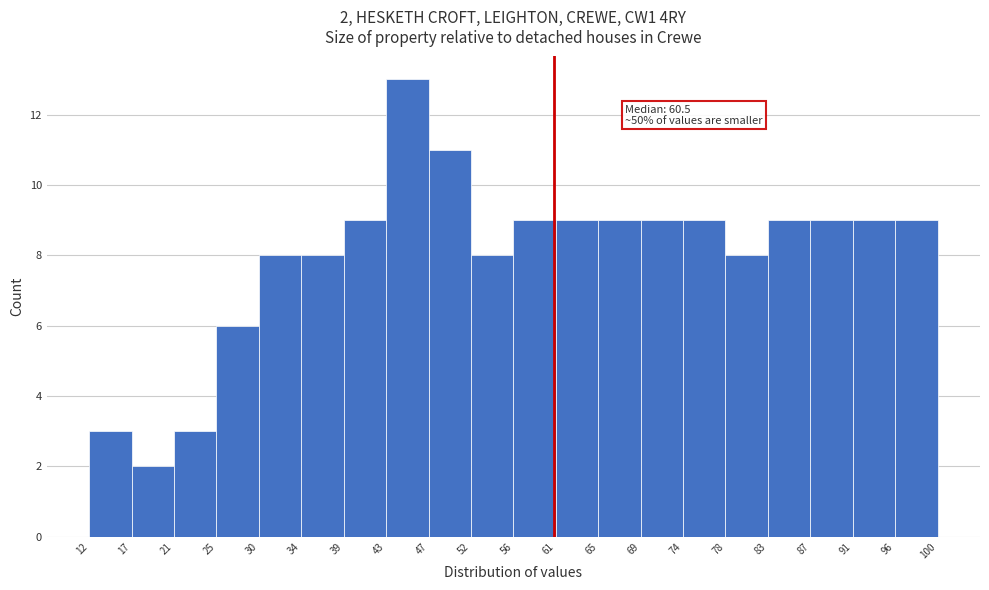

Over which range of the x-axis is the bar tallest?

43 to 47